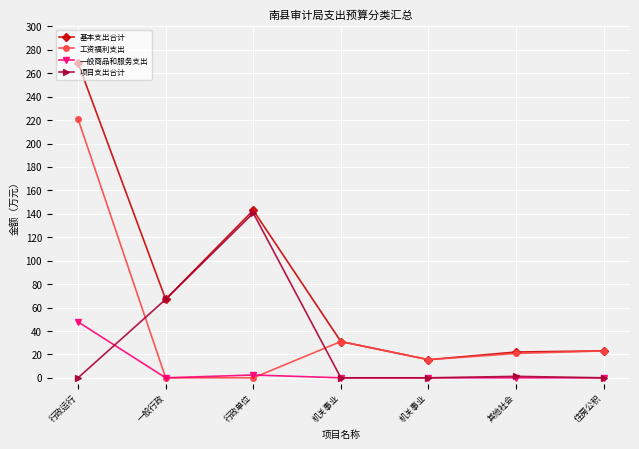

At 其他社会, list the series in order from smallest to largest.

一般商品和服务支出, 项目支出合计, 工资福利支出, 基本支出合计